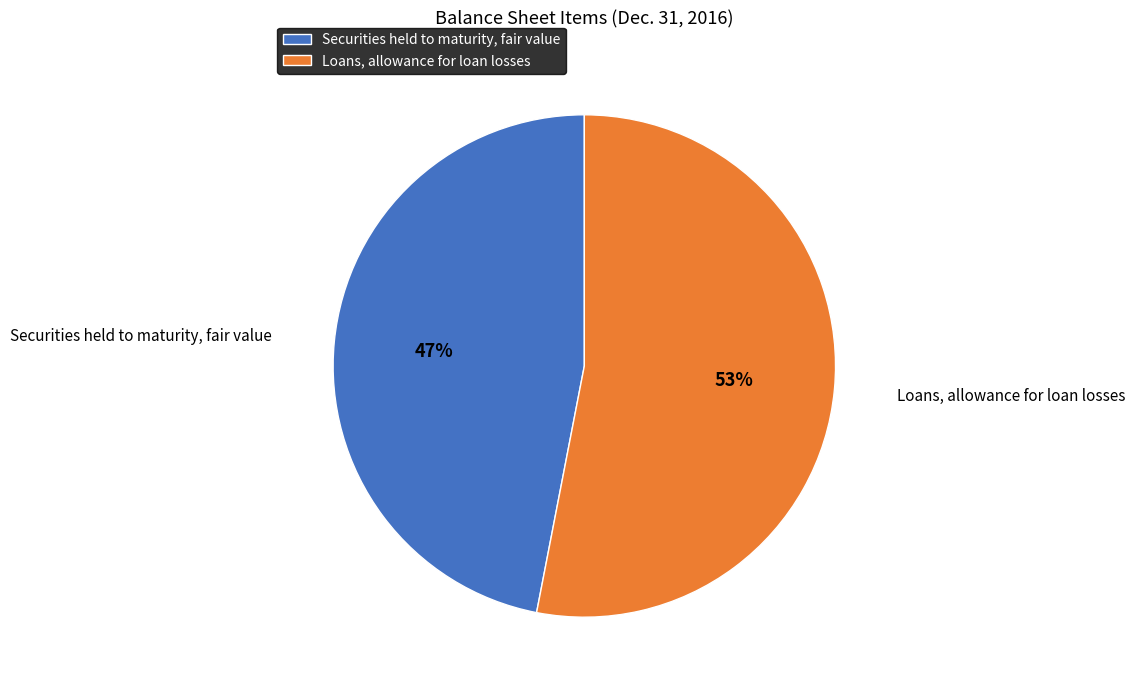

To the nearest percent, what portion does Securities held to maturity, fair value represent?

47%